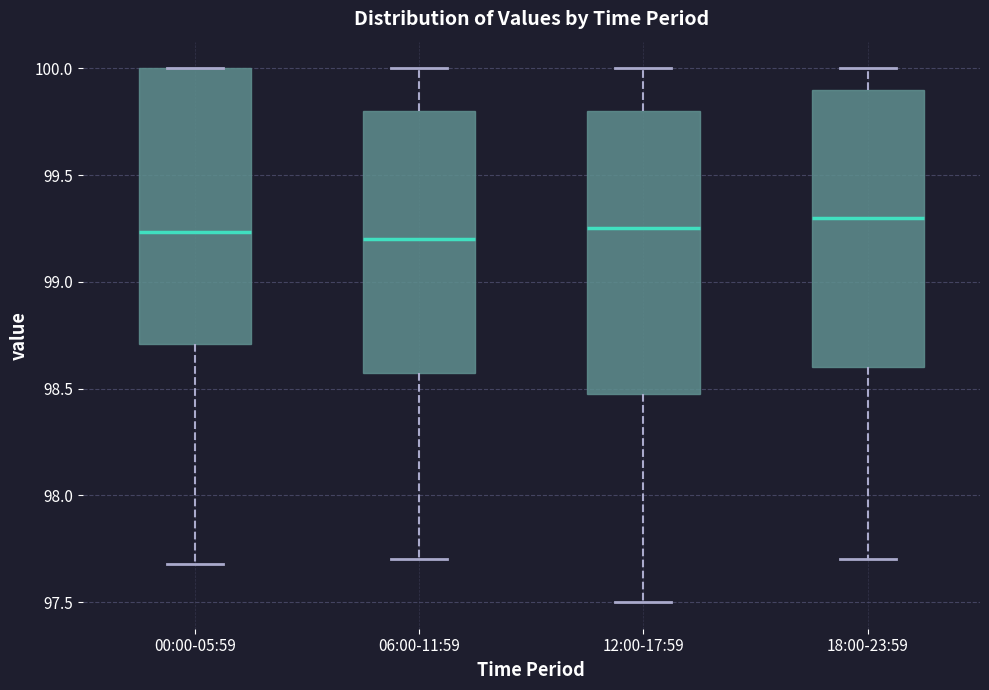

Reading left to right, transcribe this box plot: for each box, give where its median line is, the range the box spans, and where its two whiskers end, as read against the y-axis. The values are not printed on the chart, so give them approximately, as read against the axis.

00:00-05:59: median 99.25, box 98.70 to 100.00, whiskers 97.70 to 100.00
06:00-11:59: median 99.20, box 98.60 to 99.80, whiskers 97.70 to 100.00
12:00-17:59: median 99.25, box 98.50 to 99.80, whiskers 97.50 to 100.00
18:00-23:59: median 99.30, box 98.60 to 99.90, whiskers 97.70 to 100.00